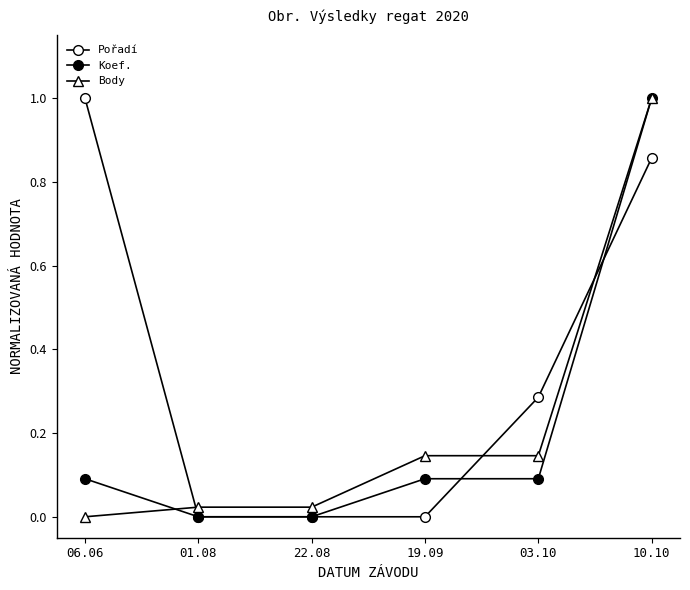

What is the difference between the Pořadí values at 10.10 and 01.08?

0.9